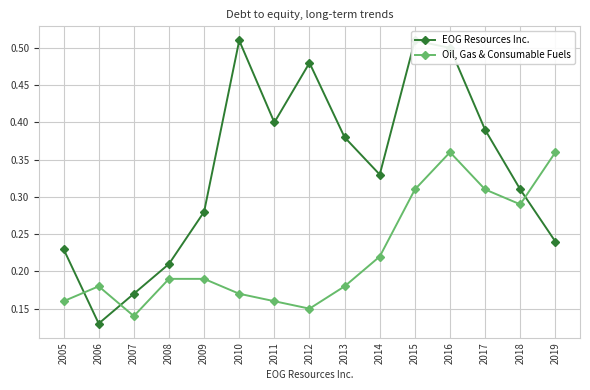

What is the difference between the second highest and minimum values in the EOG Resources Inc. series?

0.4